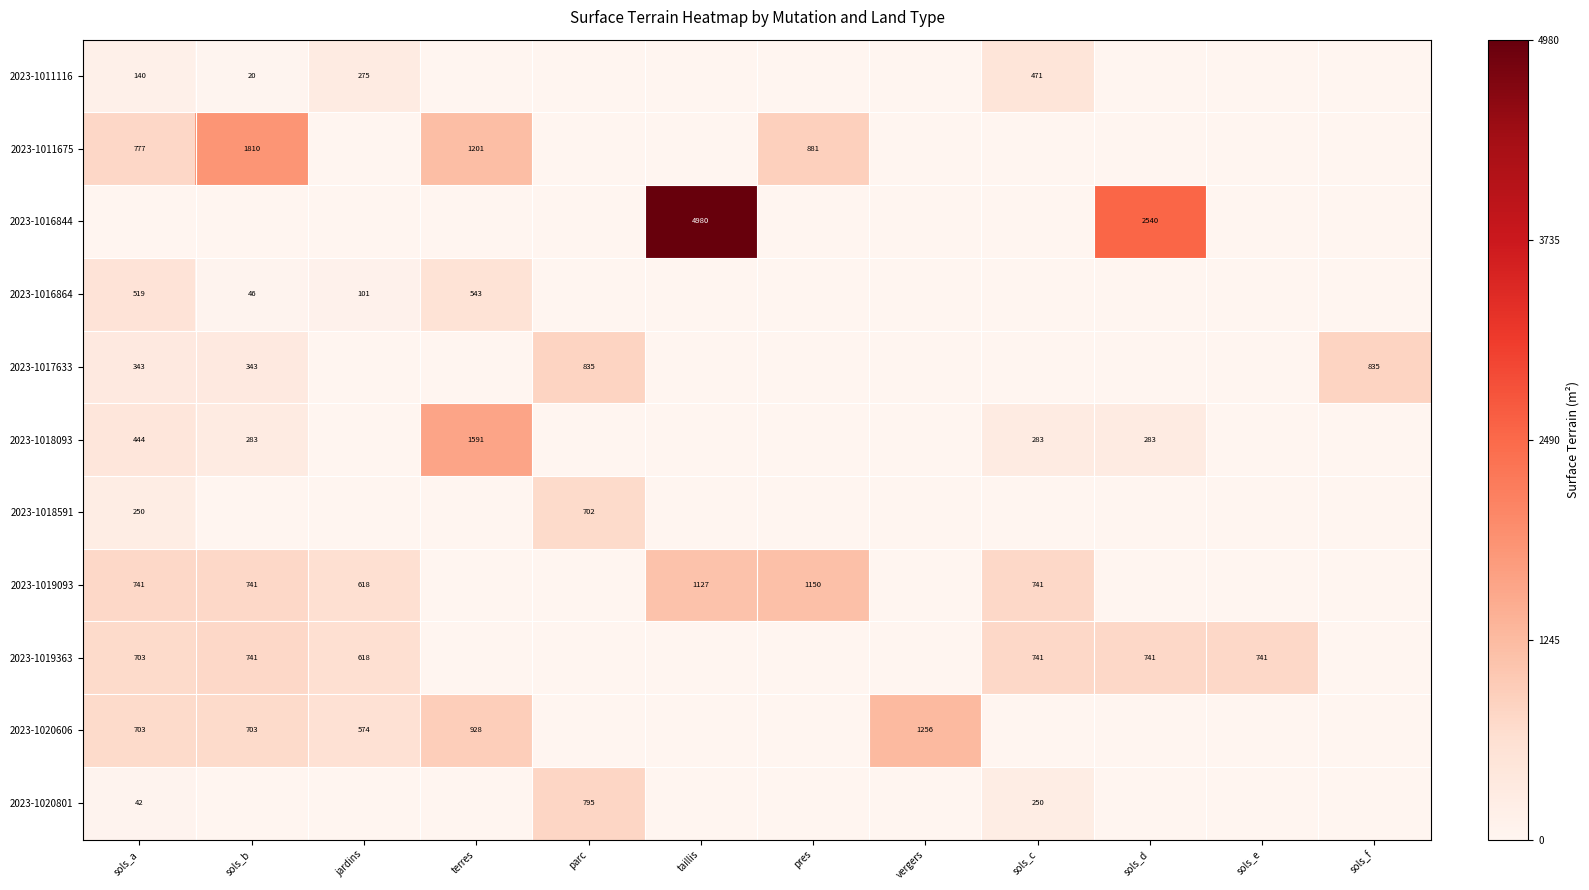

Is it true that 2023-1018093 equals 283 at sols_d?

True